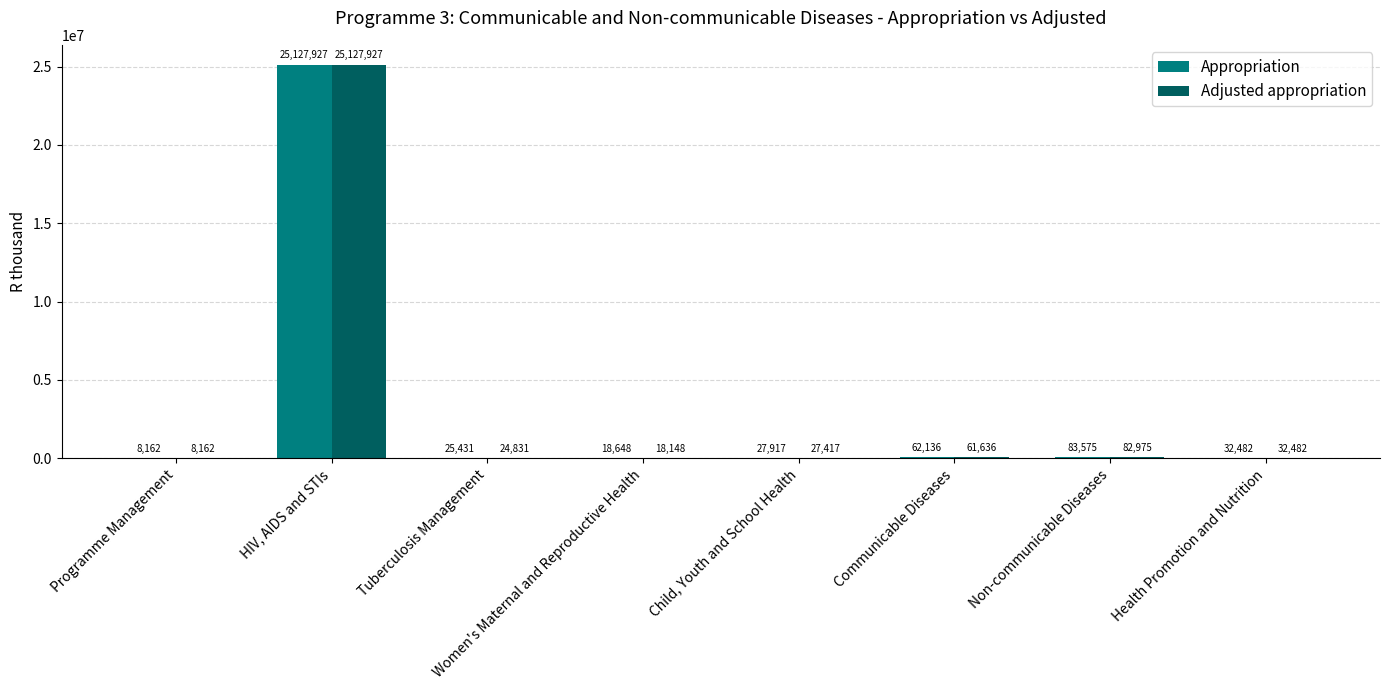

What is the approximate value of Appropriation at Tuberculosis Management, to the nearest 10?

25430